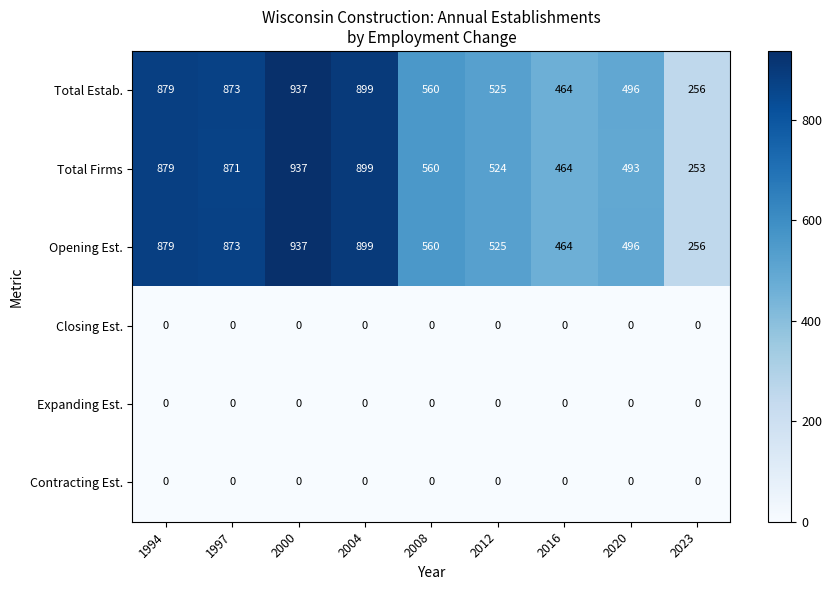

True or false: Opening Est. has a value of 873 at 1997.

True